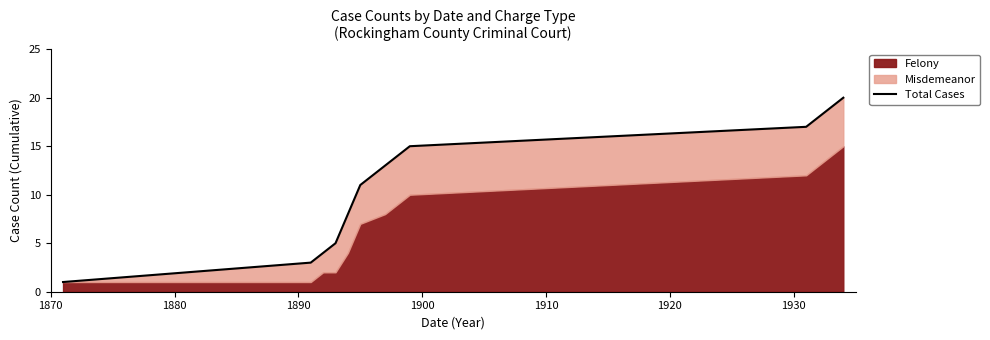

What is the difference between the maximum and second lowest values?

17